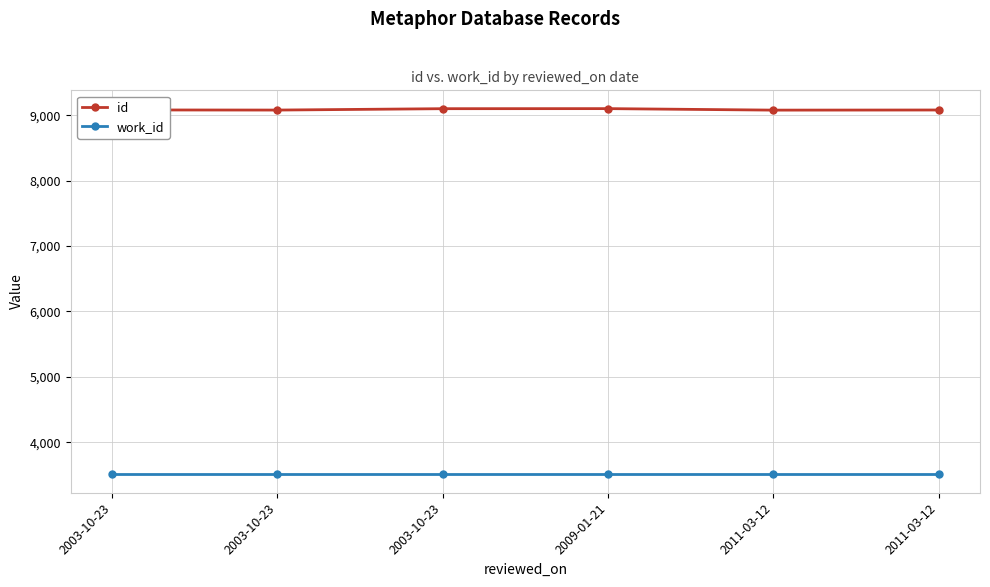

Which has a higher value, 2003-10-23 or 2011-03-12?

2011-03-12